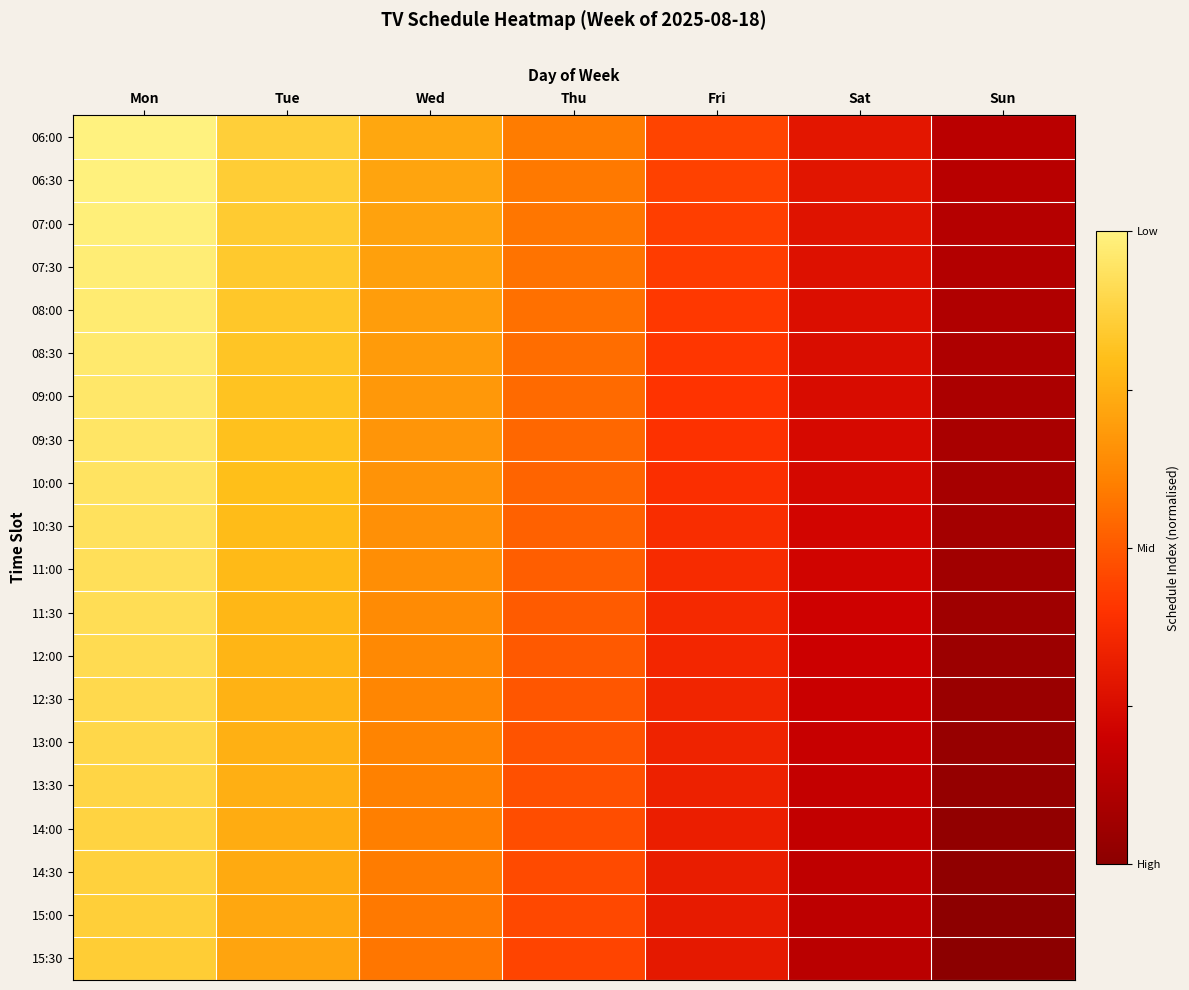

Reading right to left, extract all data points from this chart.

06:00: Sun=0.1	Sat=0.3	Fri=0.4	Thu=0.6	Wed=0.7	Tue=0.9	Mon=1.0
06:30: Sun=0.1	Sat=0.3	Fri=0.4	Thu=0.6	Wed=0.7	Tue=0.9	Mon=1.0
07:00: Sun=0.1	Sat=0.3	Fri=0.4	Thu=0.6	Wed=0.7	Tue=0.8	Mon=1.0
07:30: Sun=0.1	Sat=0.3	Fri=0.4	Thu=0.6	Wed=0.7	Tue=0.8	Mon=1.0
08:00: Sun=0.1	Sat=0.3	Fri=0.4	Thu=0.6	Wed=0.7	Tue=0.8	Mon=1.0
08:30: Sun=0.1	Sat=0.3	Fri=0.4	Thu=0.6	Wed=0.7	Tue=0.8	Mon=1.0
09:00: Sun=0.1	Sat=0.2	Fri=0.4	Thu=0.5	Wed=0.7	Tue=0.8	Mon=1.0
09:30: Sun=0.1	Sat=0.2	Fri=0.4	Thu=0.5	Wed=0.7	Tue=0.8	Mon=0.9
10:00: Sun=0.1	Sat=0.2	Fri=0.4	Thu=0.5	Wed=0.7	Tue=0.8	Mon=0.9
10:30: Sun=0.1	Sat=0.2	Fri=0.4	Thu=0.5	Wed=0.7	Tue=0.8	Mon=0.9
11:00: Sun=0.1	Sat=0.2	Fri=0.4	Thu=0.5	Wed=0.6	Tue=0.8	Mon=0.9
11:30: Sun=0.1	Sat=0.2	Fri=0.4	Thu=0.5	Wed=0.6	Tue=0.8	Mon=0.9
12:00: Sun=0.1	Sat=0.2	Fri=0.4	Thu=0.5	Wed=0.6	Tue=0.8	Mon=0.9
12:30: Sun=0.0	Sat=0.2	Fri=0.3	Thu=0.5	Wed=0.6	Tue=0.8	Mon=0.9
13:00: Sun=0.0	Sat=0.2	Fri=0.3	Thu=0.5	Wed=0.6	Tue=0.8	Mon=0.9
13:30: Sun=0.0	Sat=0.2	Fri=0.3	Thu=0.5	Wed=0.6	Tue=0.7	Mon=0.9
14:00: Sun=0.0	Sat=0.2	Fri=0.3	Thu=0.5	Wed=0.6	Tue=0.7	Mon=0.9
14:30: Sun=0.0	Sat=0.2	Fri=0.3	Thu=0.5	Wed=0.6	Tue=0.7	Mon=0.9
15:00: Sun=0.0	Sat=0.2	Fri=0.3	Thu=0.5	Wed=0.6	Tue=0.7	Mon=0.9
15:30: Sun=0.0	Sat=0.1	Fri=0.3	Thu=0.4	Wed=0.6	Tue=0.7	Mon=0.9